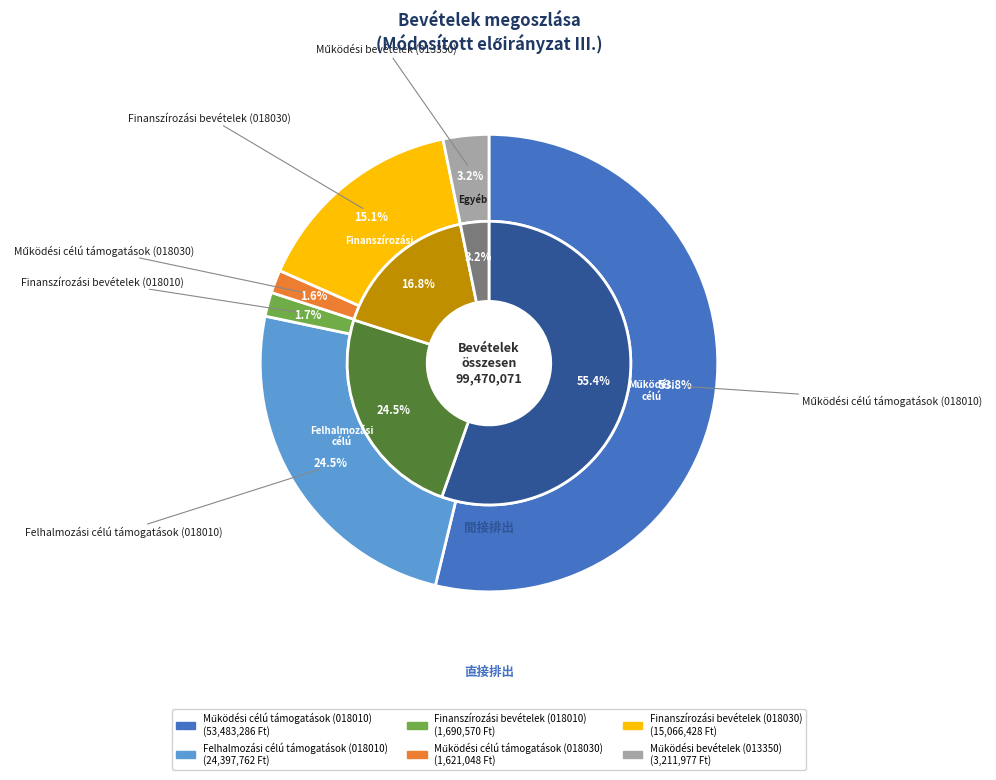

To the nearest percent, what is the difference between the largest and smallest slice percentages?

52%